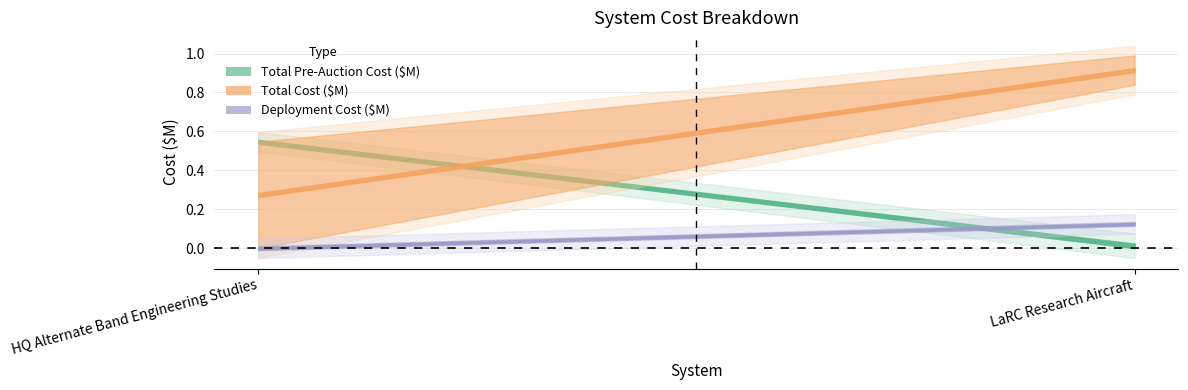

What is the difference between the Deployment Cost ($M) values at HQ Alternate Band Engineering Studies and LaRC Research Aircraft?

0.1